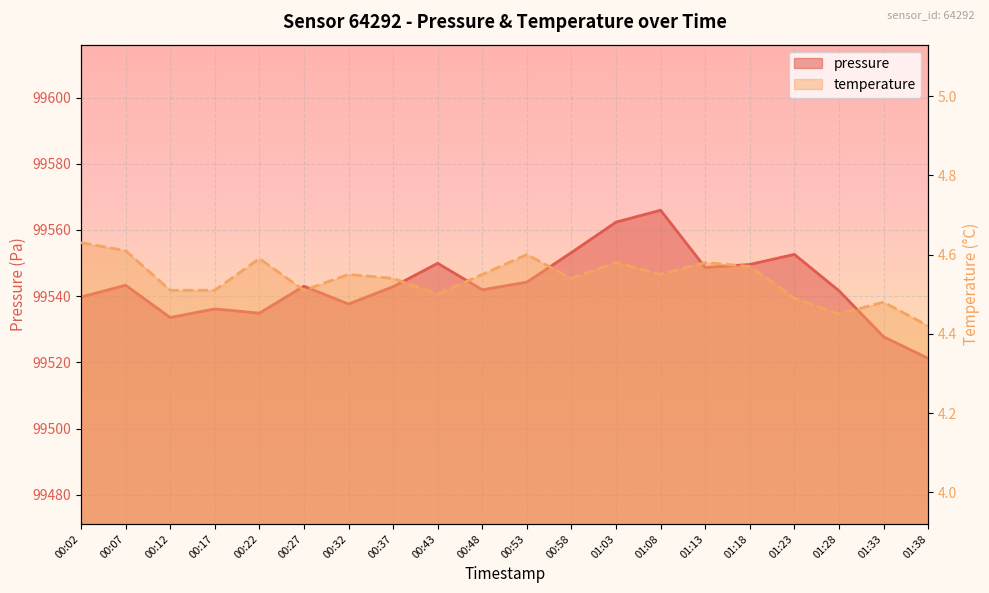

What is the spread (max minus min) of values at 01:23?

99548.1